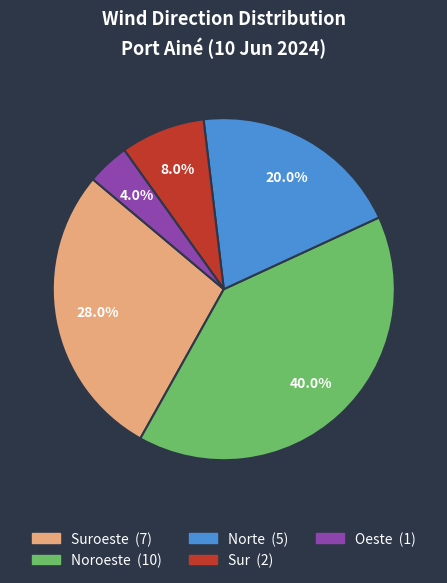

Does any single category account for the majority?

No